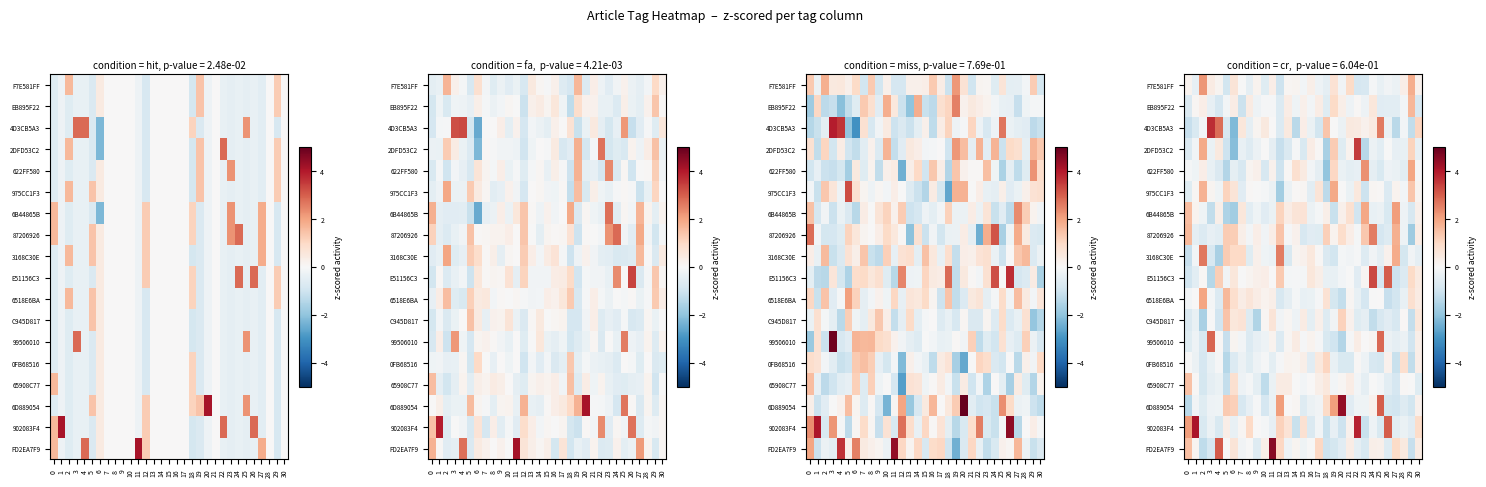

What is the difference between the second highest and second lowest values in the 975CC1F3 series?

3.1